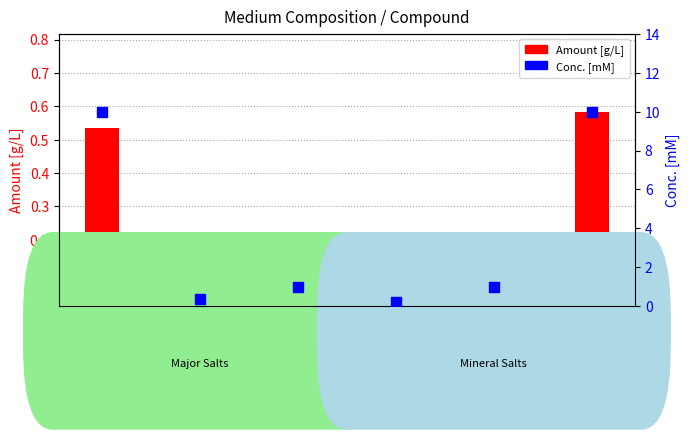

Which series has the largest Y range (max minus min)?

Conc. [mM]